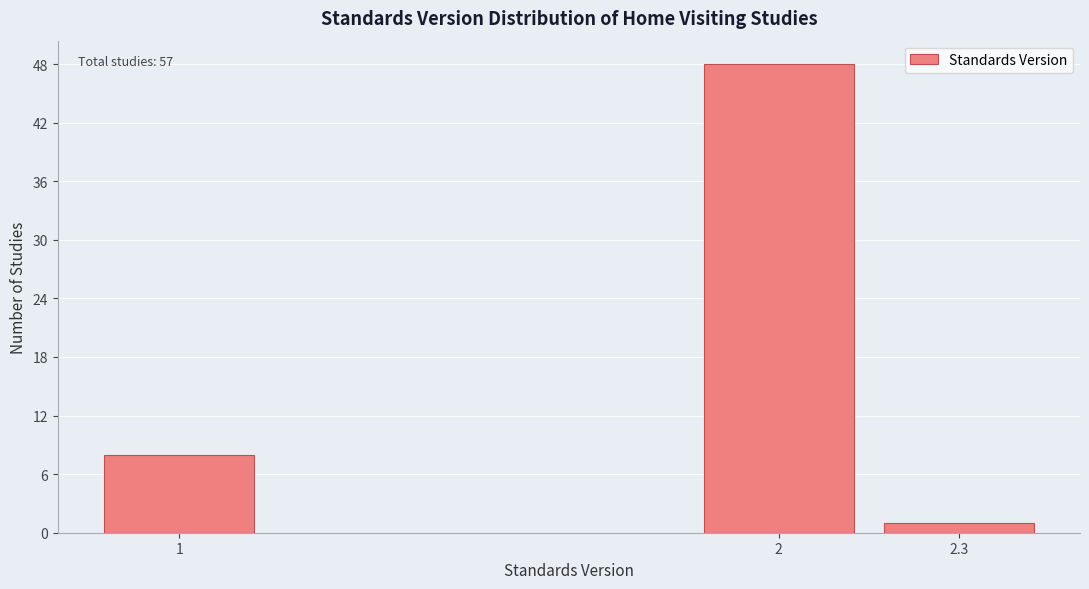

Reading right to left, what are all the values shown in this chart?

1	48	8